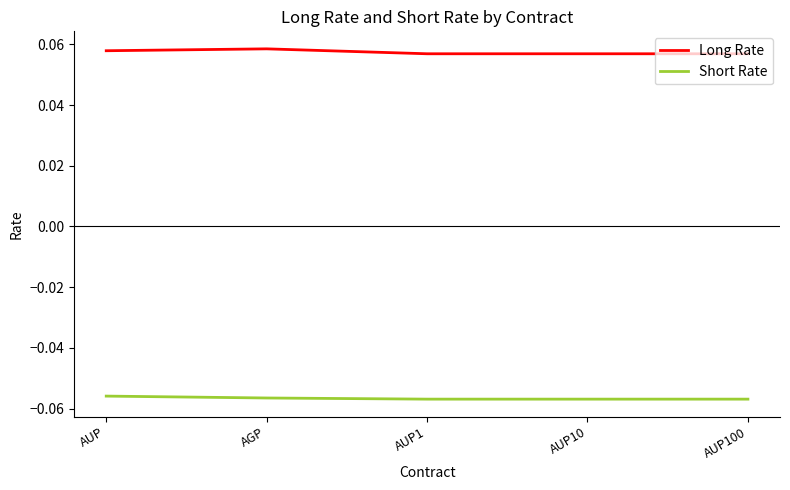

What position from the left is AGP?

2